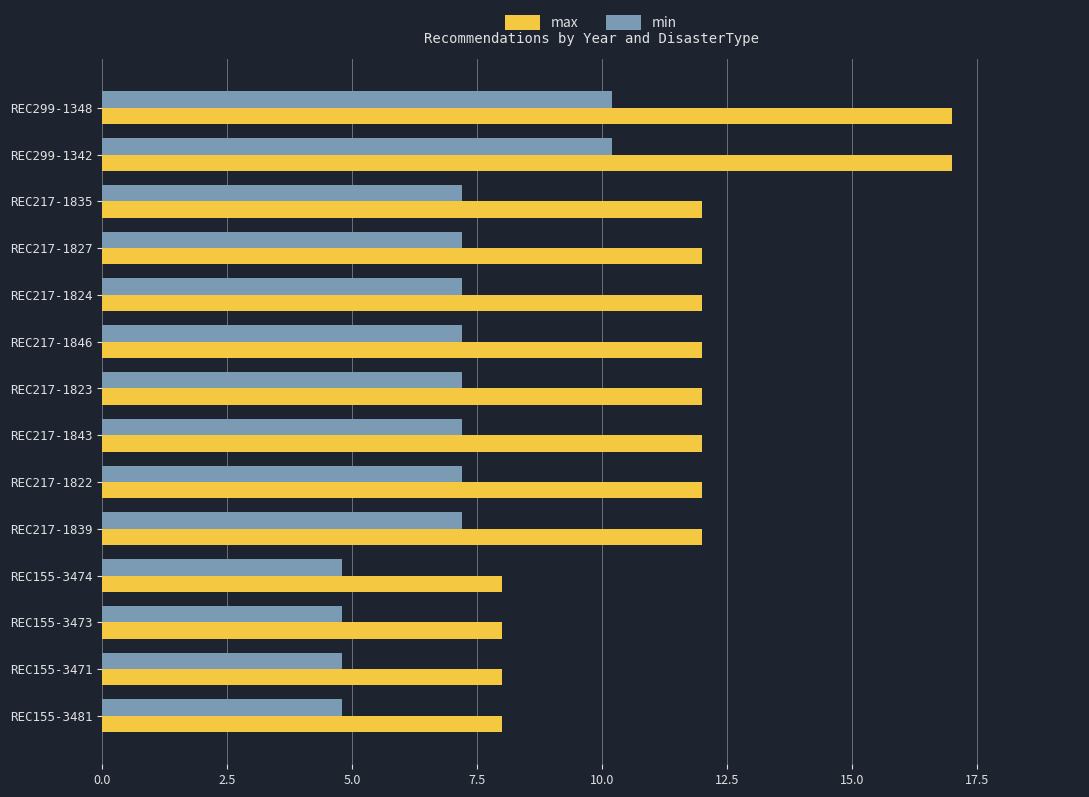

Between REC217-1823 and REC155-3481, which series saw the biggest shift?

max